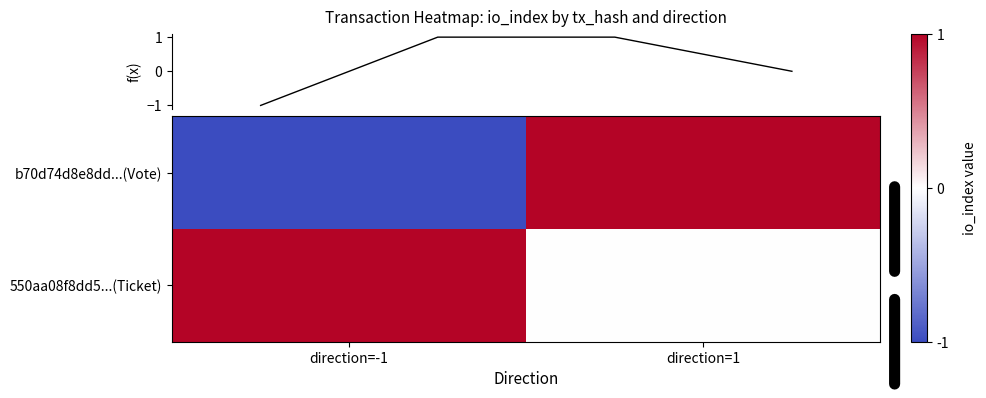

How many values in the 550aa08f8dd506af98fd98a587ea7e645319dcb series are below 1?

1